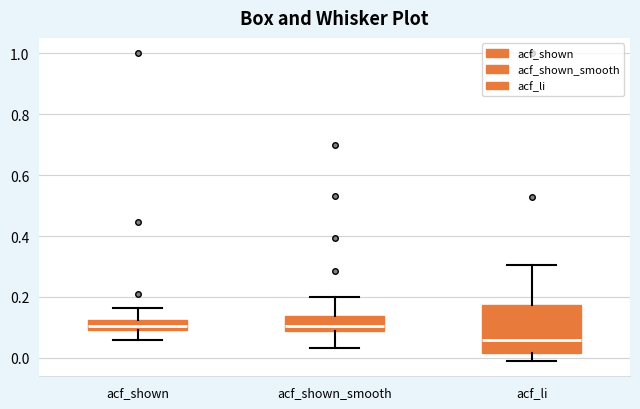

Comparing the boxes themselves (not the whiskers), which one is the tallest?

acf_li